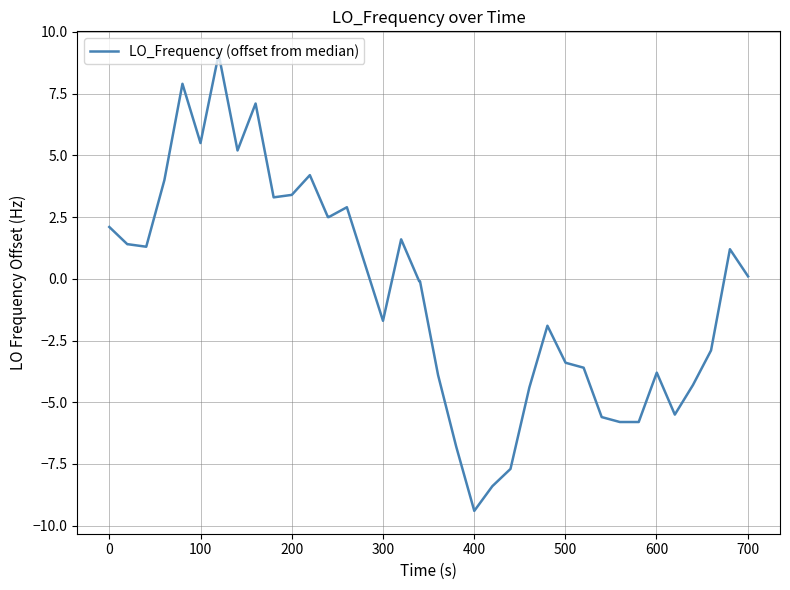

What is the difference between the maximum and minimum values?

18.5